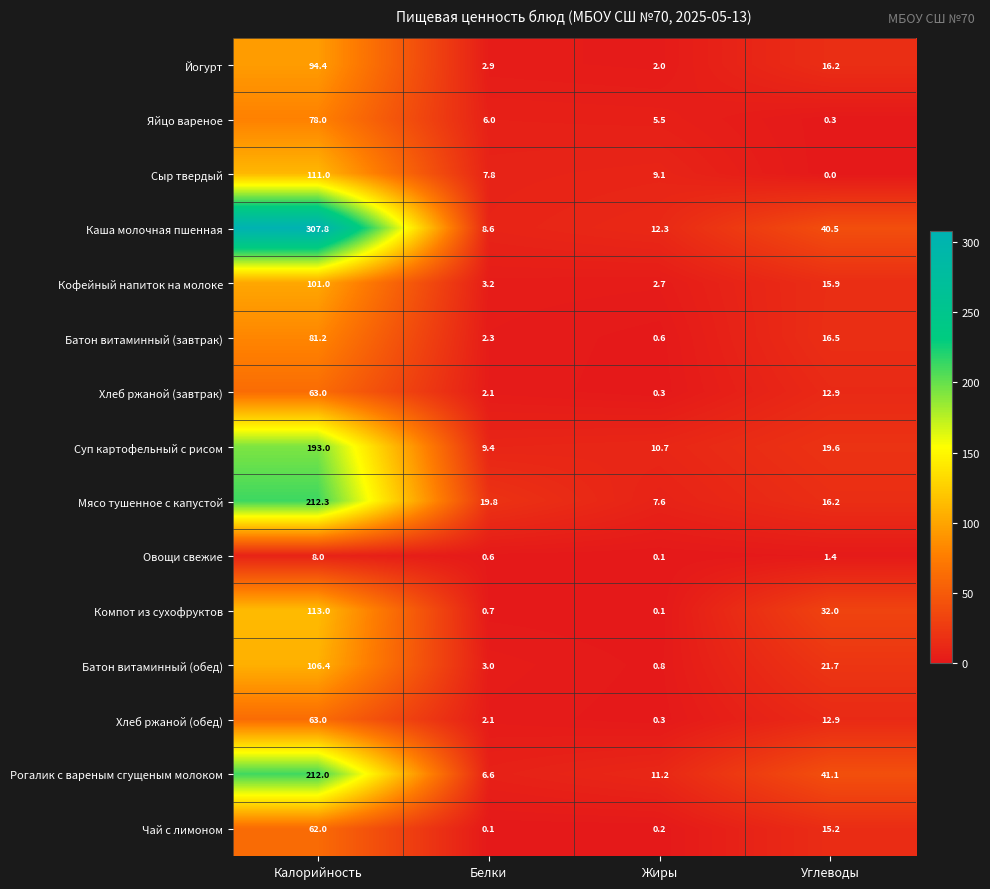

Is it true that Сыр твердый equals 111.0 at Калорийность?

True